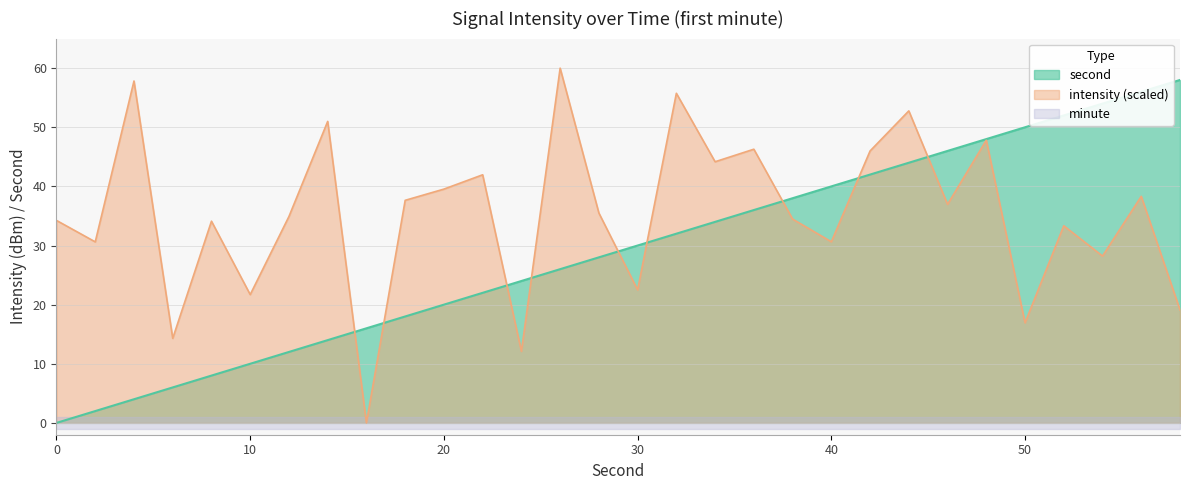

True or false: intensity has a value of 52.9 at 52.

False